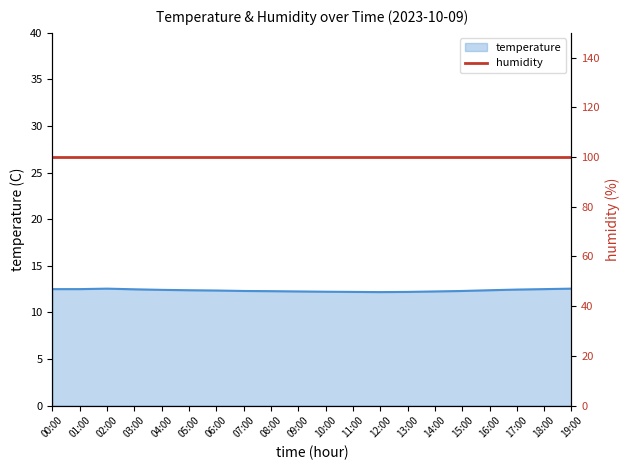

Which label corresponds to the largest value in the chart?

02:00